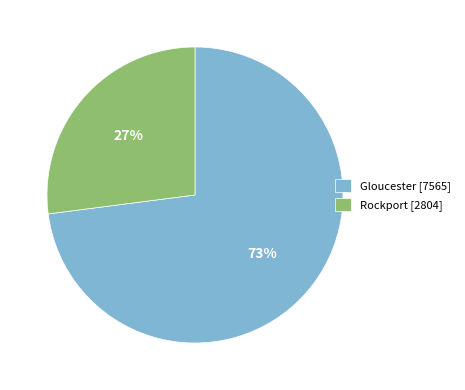

To the nearest percent, what percentage of the pie is Rockport?

27%